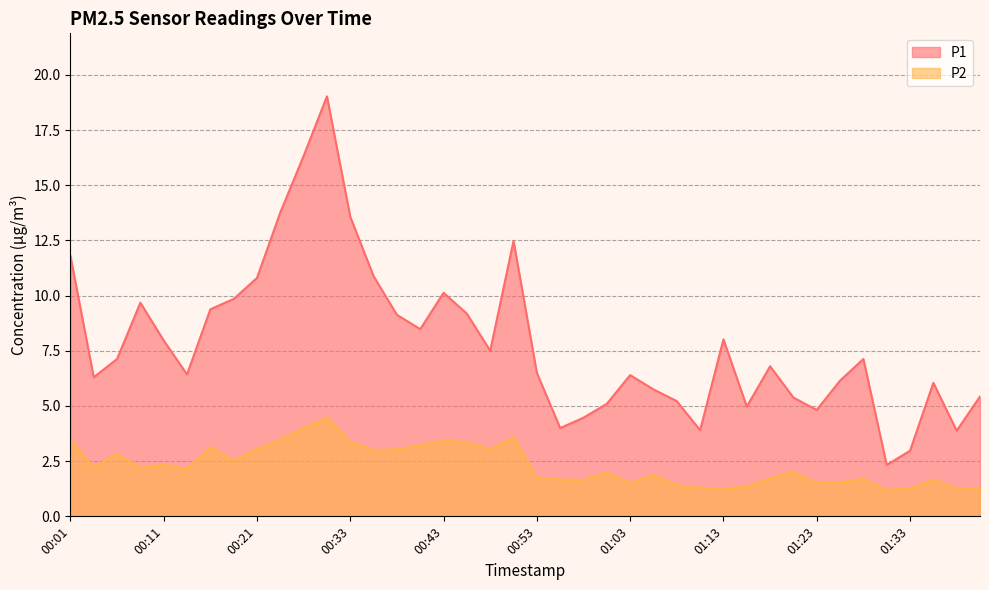

Is the value of P2 at 00:50 greater than the value of P1 at 01:33?

Yes